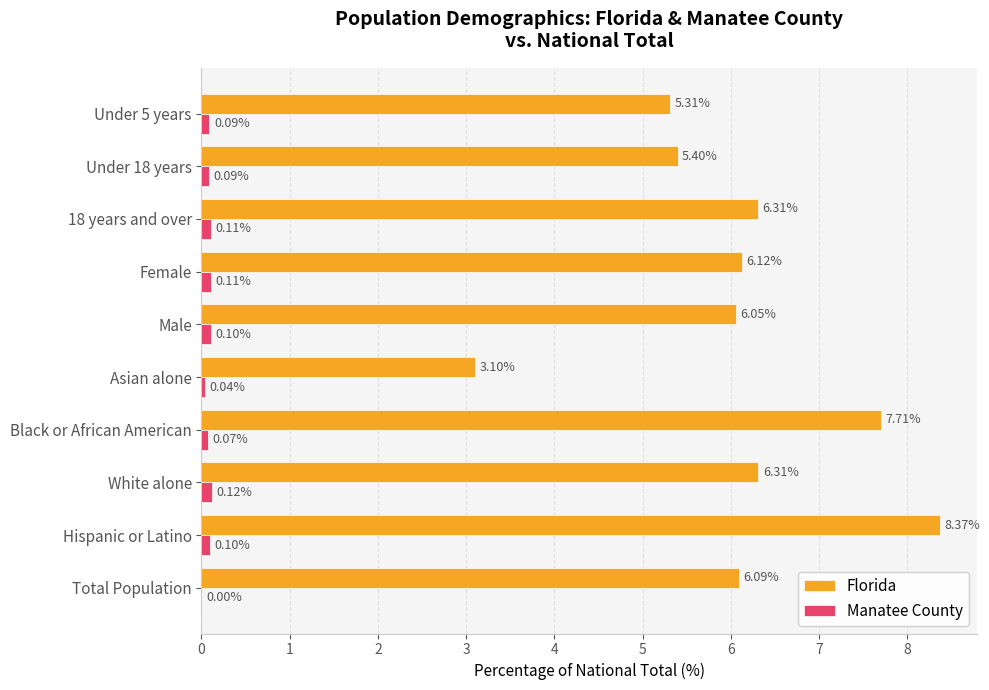

What are all the series names shown in the legend?

Florida, Manatee County